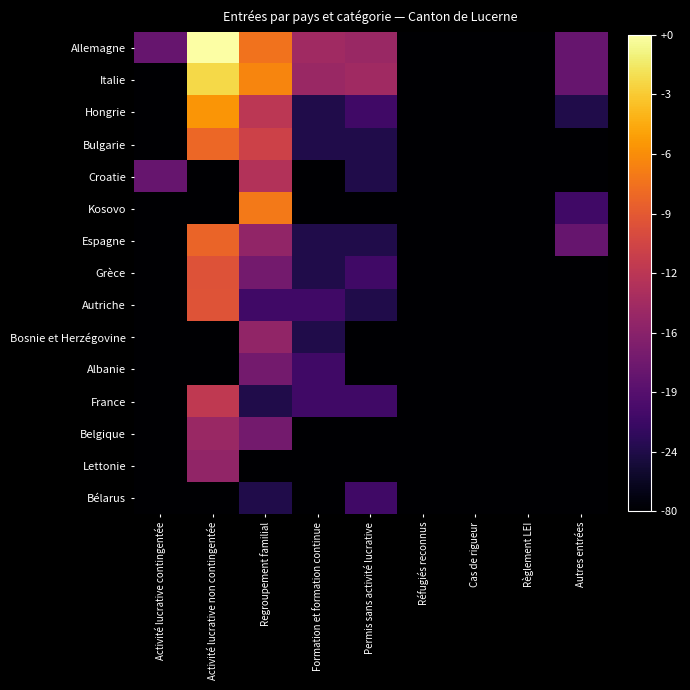

Which series has the largest range (max minus min)?

Allemagne